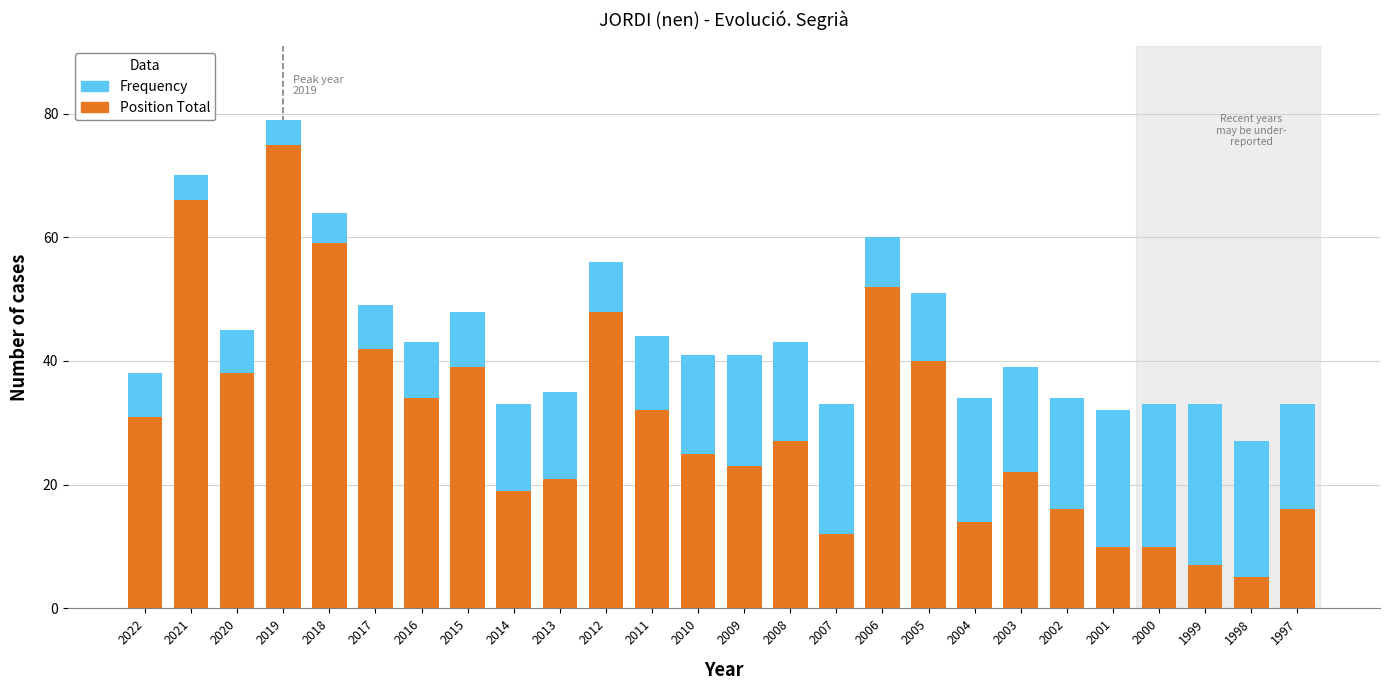

At which label does Position Total reach its peak?

2019